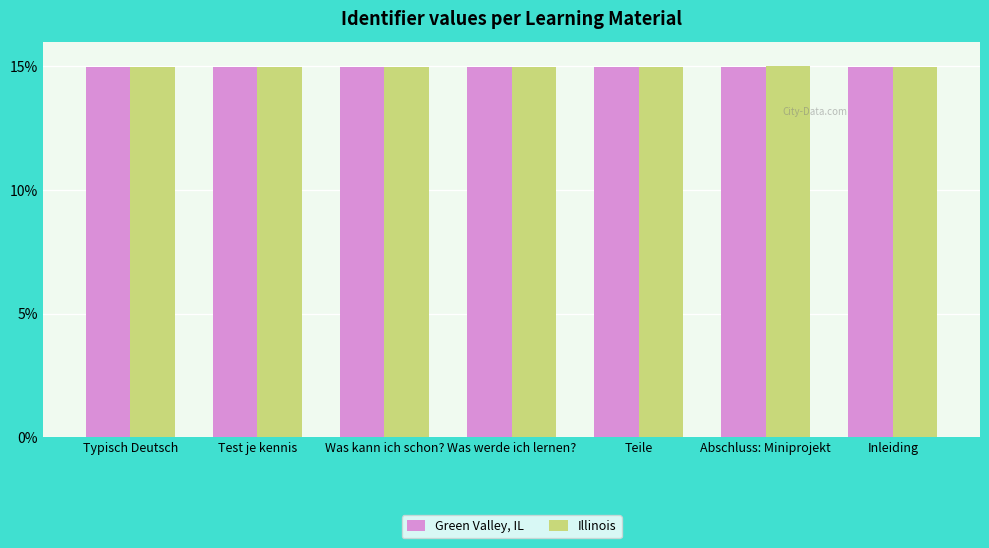

What value does the Illinois series have at Was werde ich lernen??

15.0